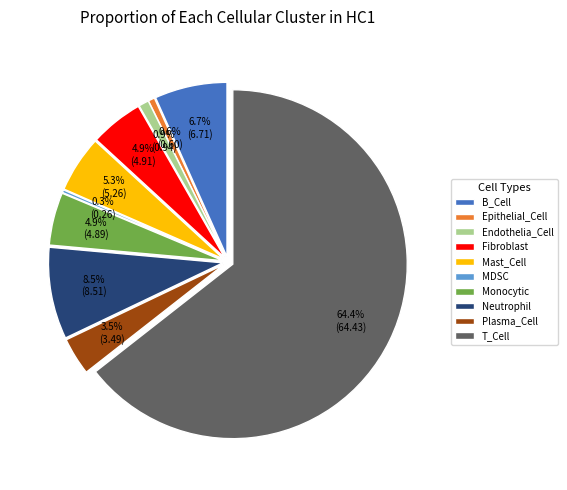

What is the change in value from Fibroblast to Plasma_Cell?

-1.4